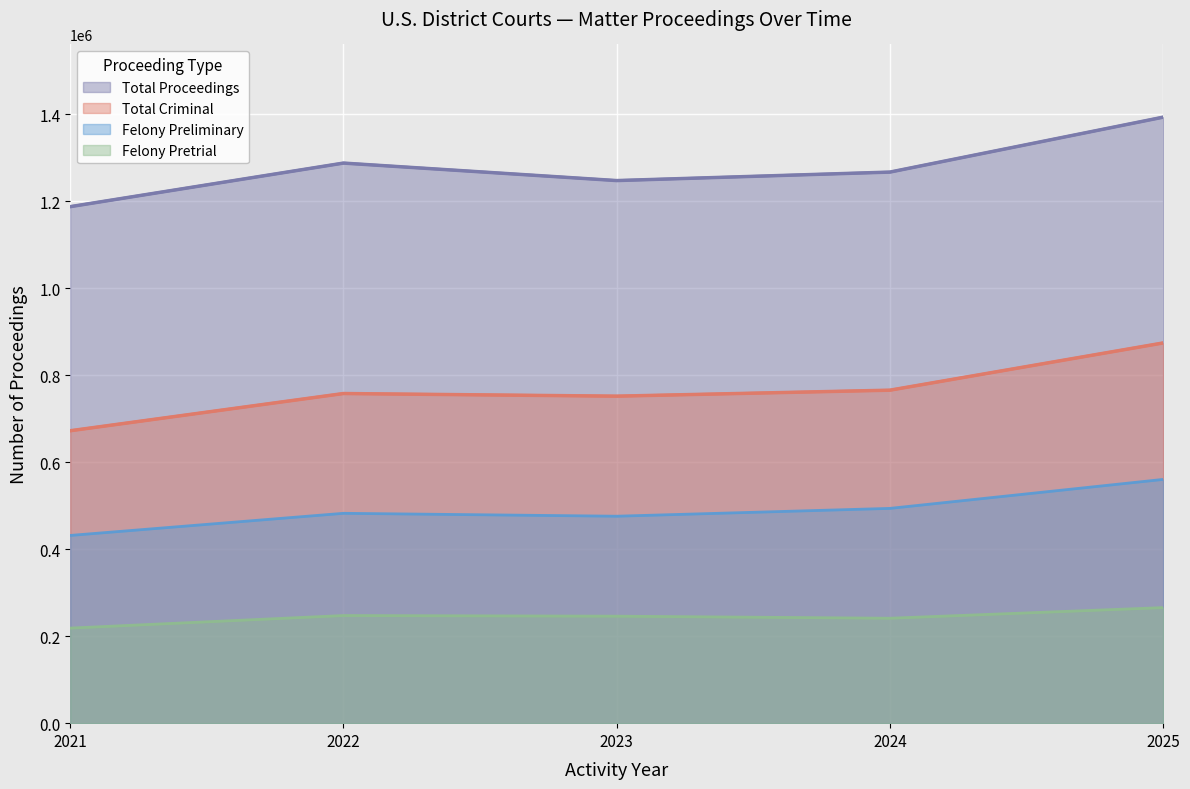

What is the value of the Felony Pretrial point at the 4th from the left?

241273